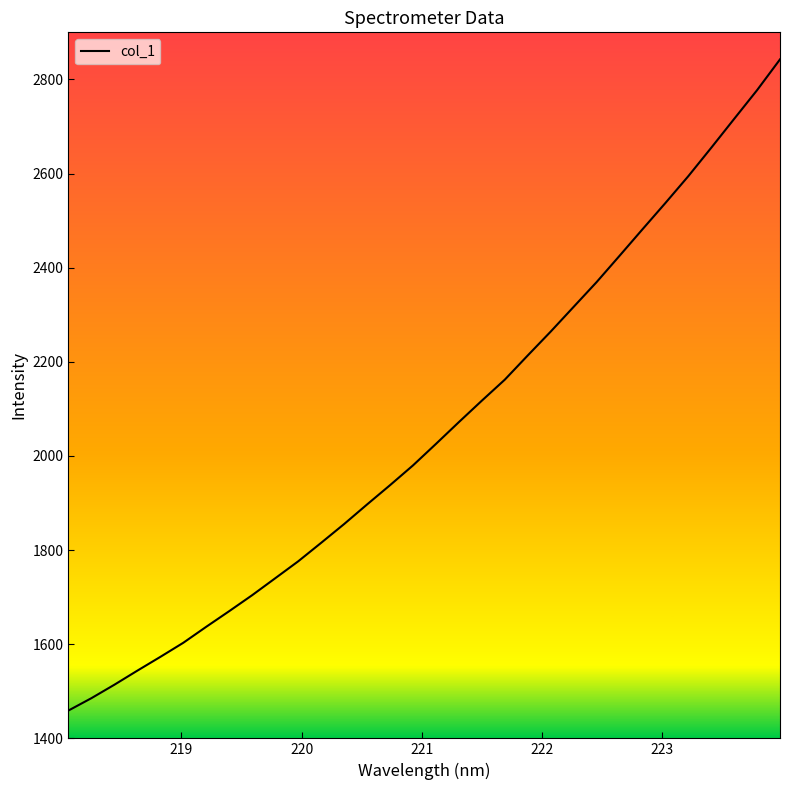

What is the smallest value displayed?

1459.1